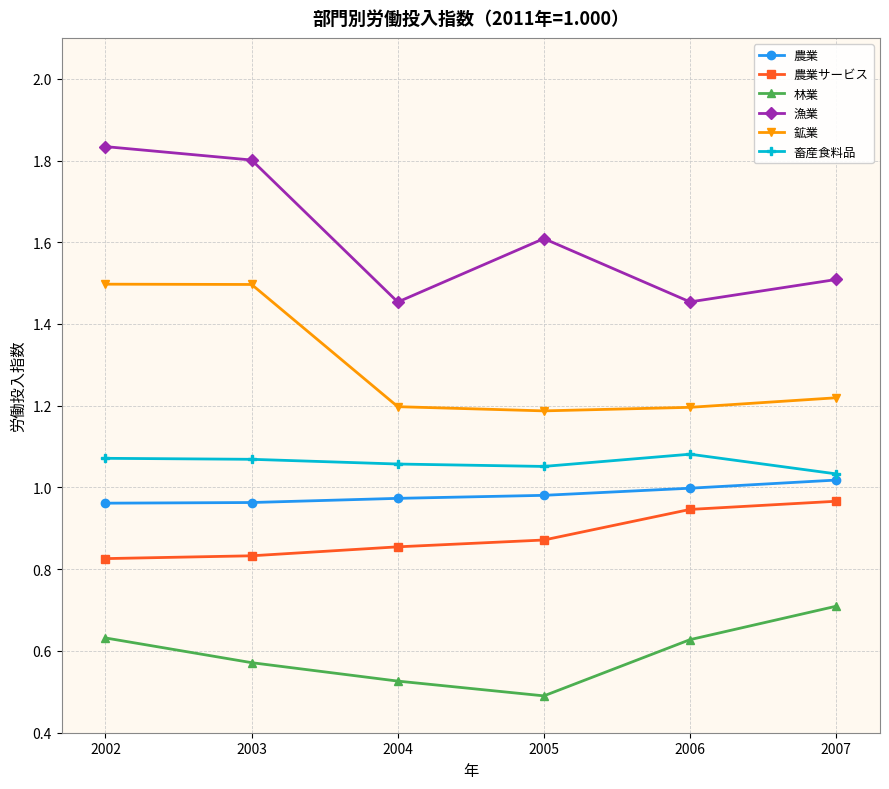

Rank the series by their maximum value, from lowest to highest.

林業, 農業サービス, 農業, 畜産食料品, 鉱業, 漁業